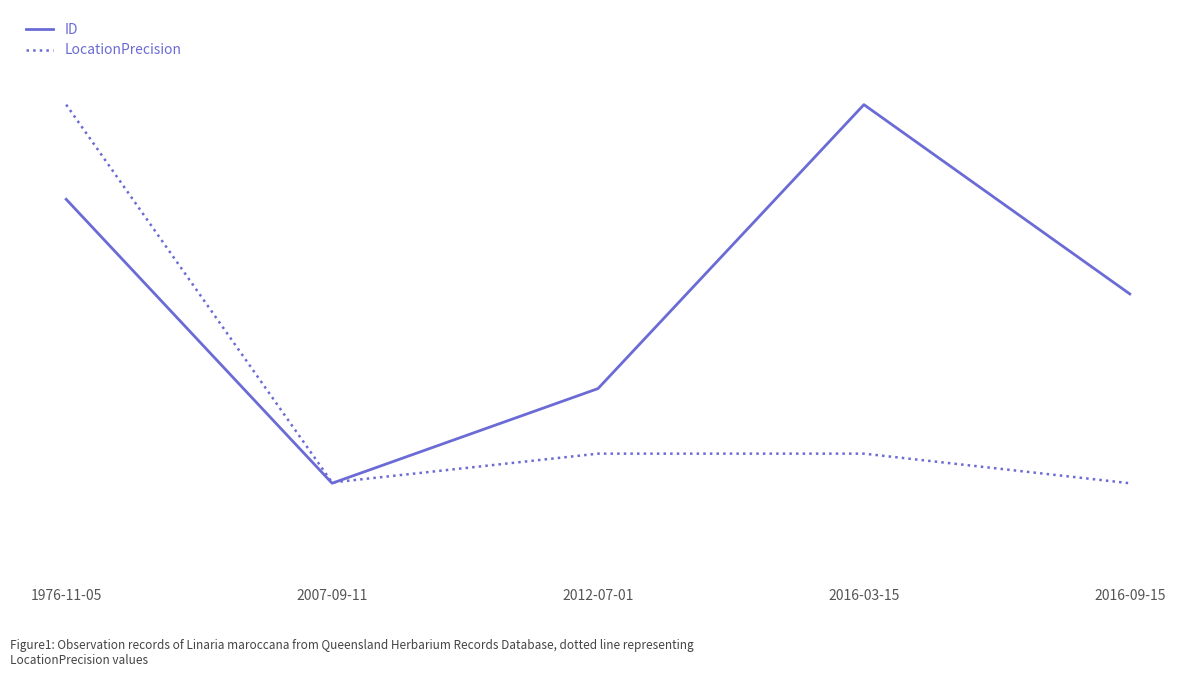

What are all the series names shown in the legend?

ID, LocationPrecision